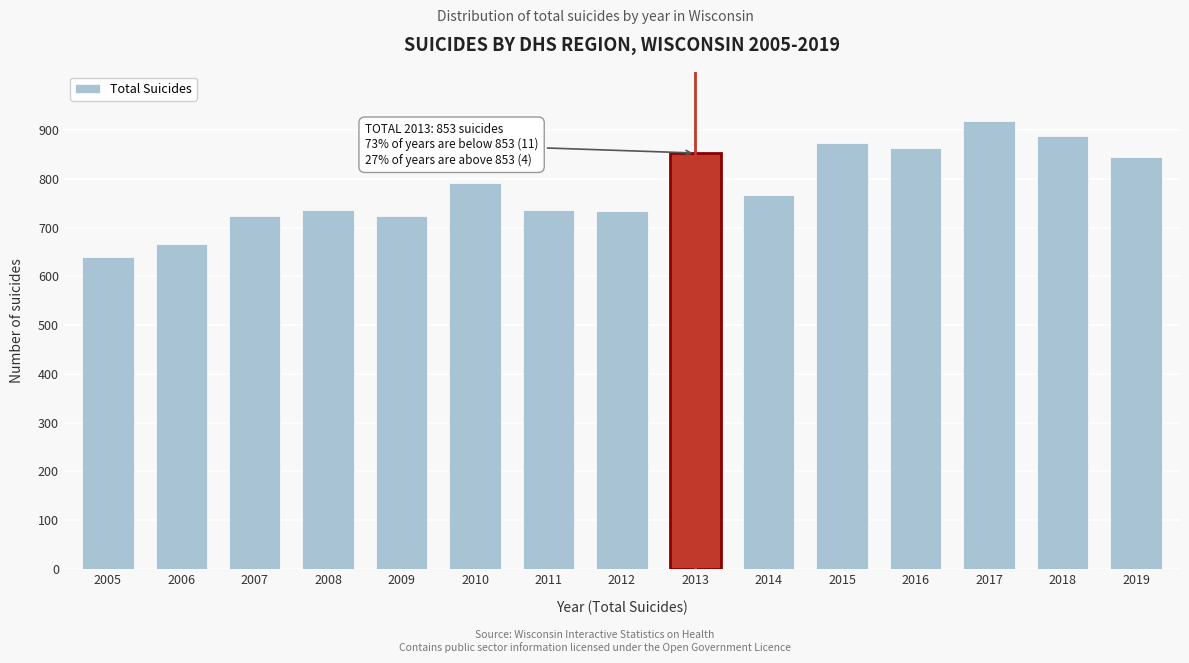

What is the sum of all values?

11759